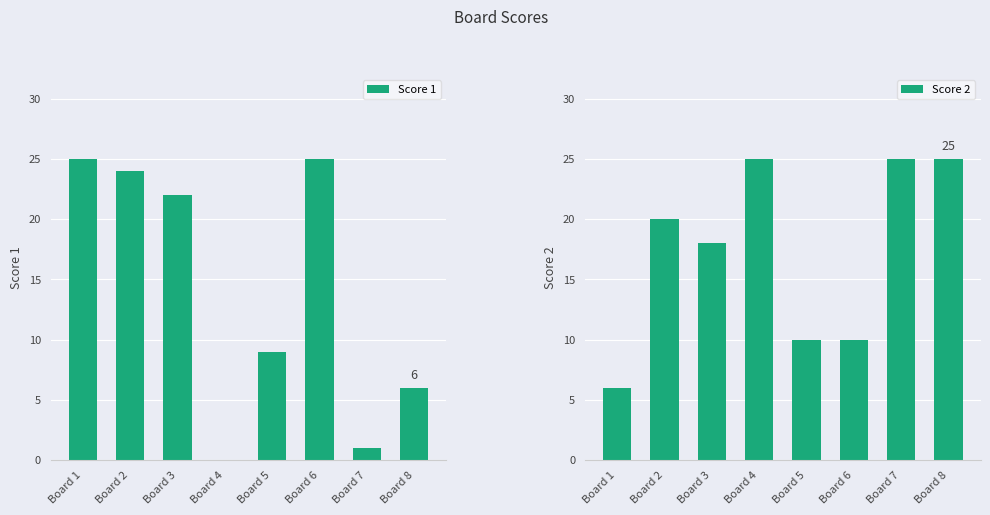

Is it true that Score 1 equals 0 at Board 4?

True